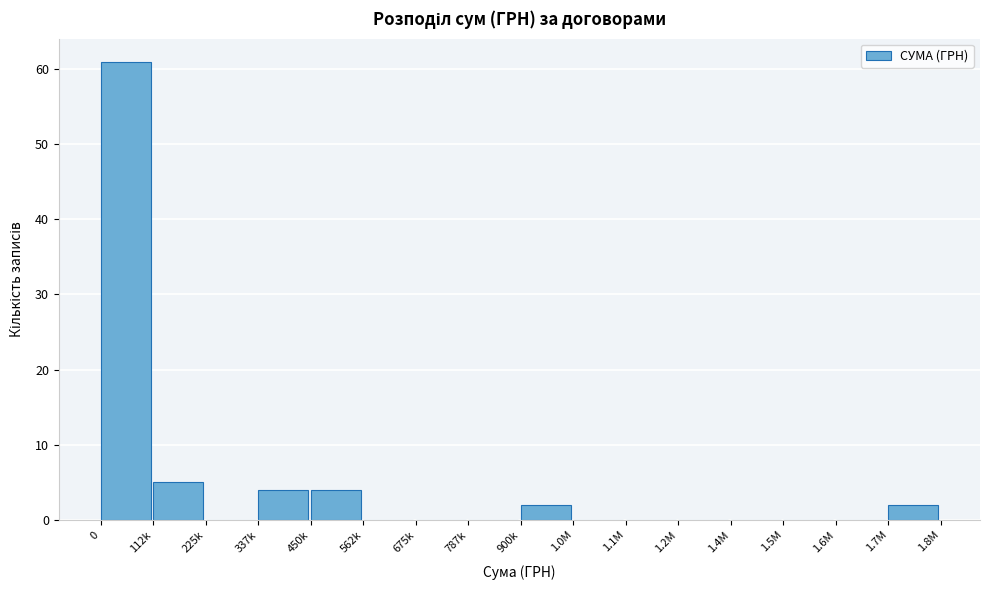

Reading right to left, extract all data points from this chart.

1.7M=2	1.6M=0	1.5M=0	1.4M=0	1.2M=0	1.1M=0	1.0M=0	900k=2	787k=0	675k=0	562k=0	450k=4	337k=4	225k=0	112k=5	0=61